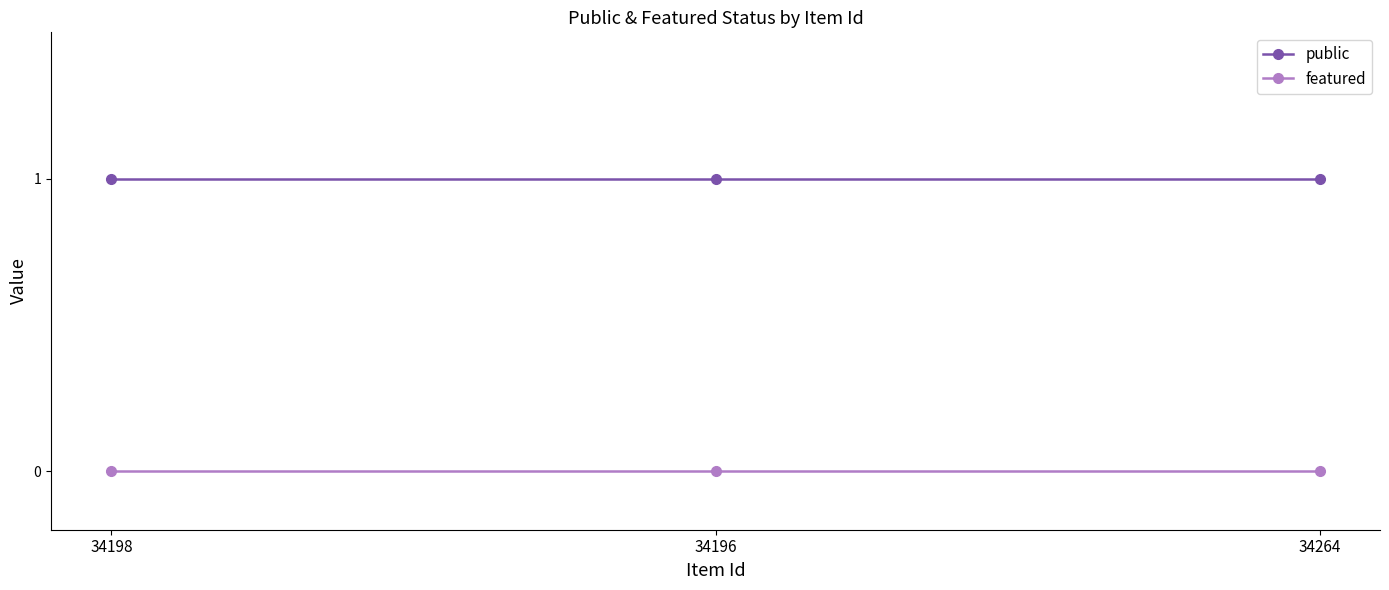

Which series has the largest total across all categories?

public